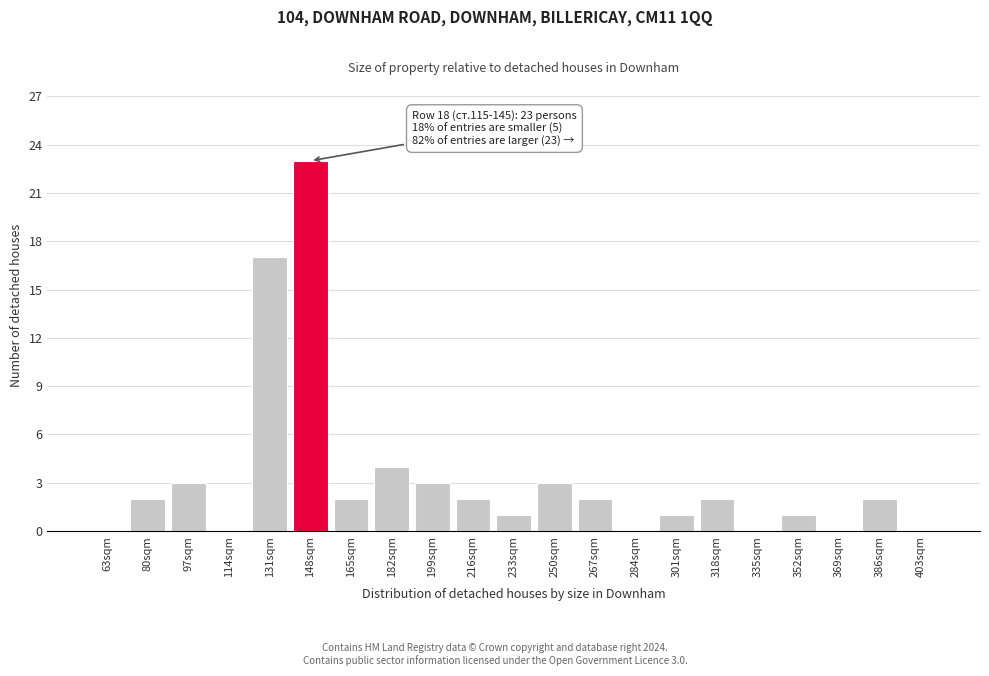

Reading left to right, what are all the values shown in this chart?

63sqm=0	80sqm=2	97sqm=3	114sqm=0	131sqm=17	148sqm=23	165sqm=2	182sqm=4	199sqm=3	216sqm=2	233sqm=1	250sqm=3	267sqm=2	284sqm=0	301sqm=1	318sqm=2	335sqm=0	352sqm=1	369sqm=0	386sqm=2	403sqm=0